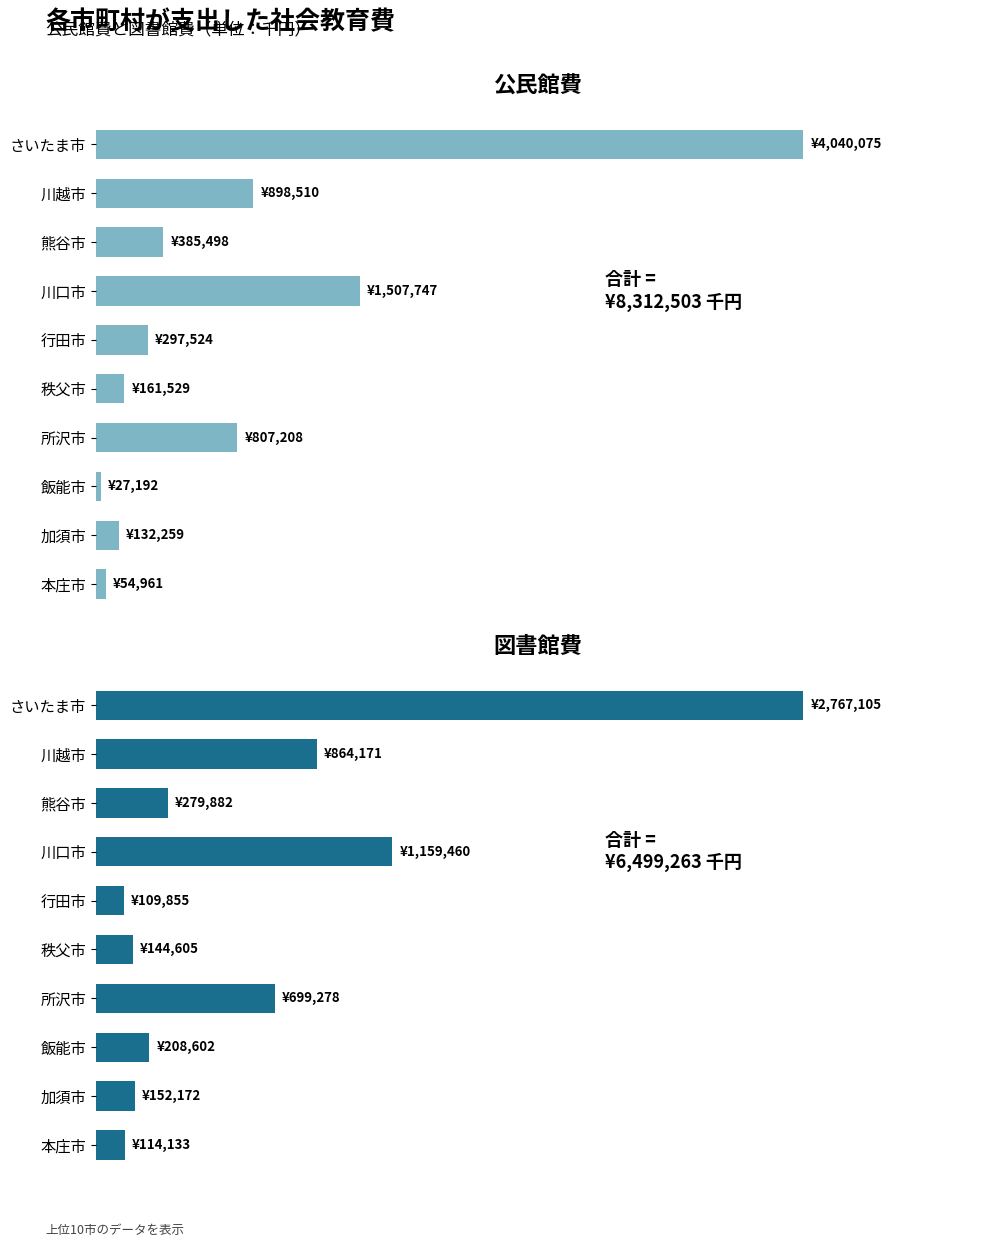

Is it true that 公民館費 equals 807208 at 所沢市?

True